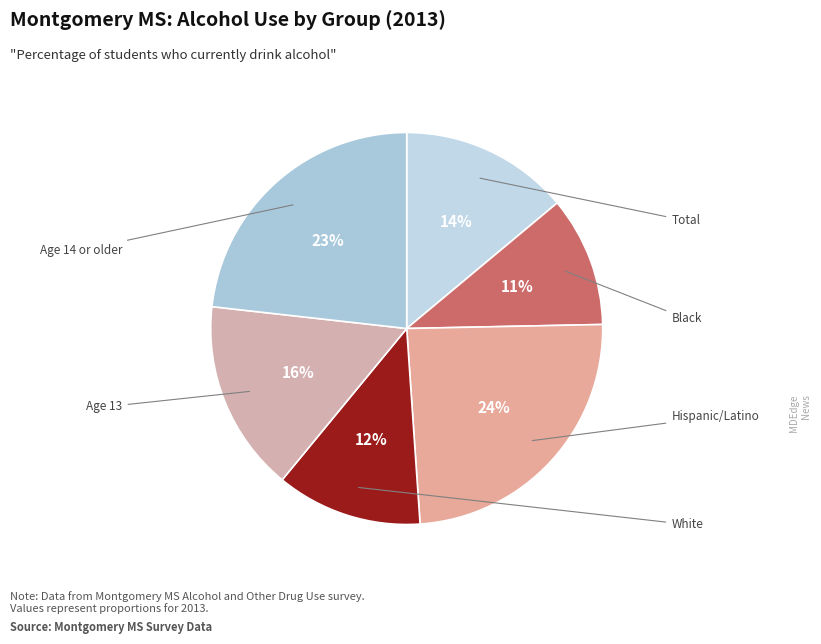

Is there a majority slice in this chart?

No